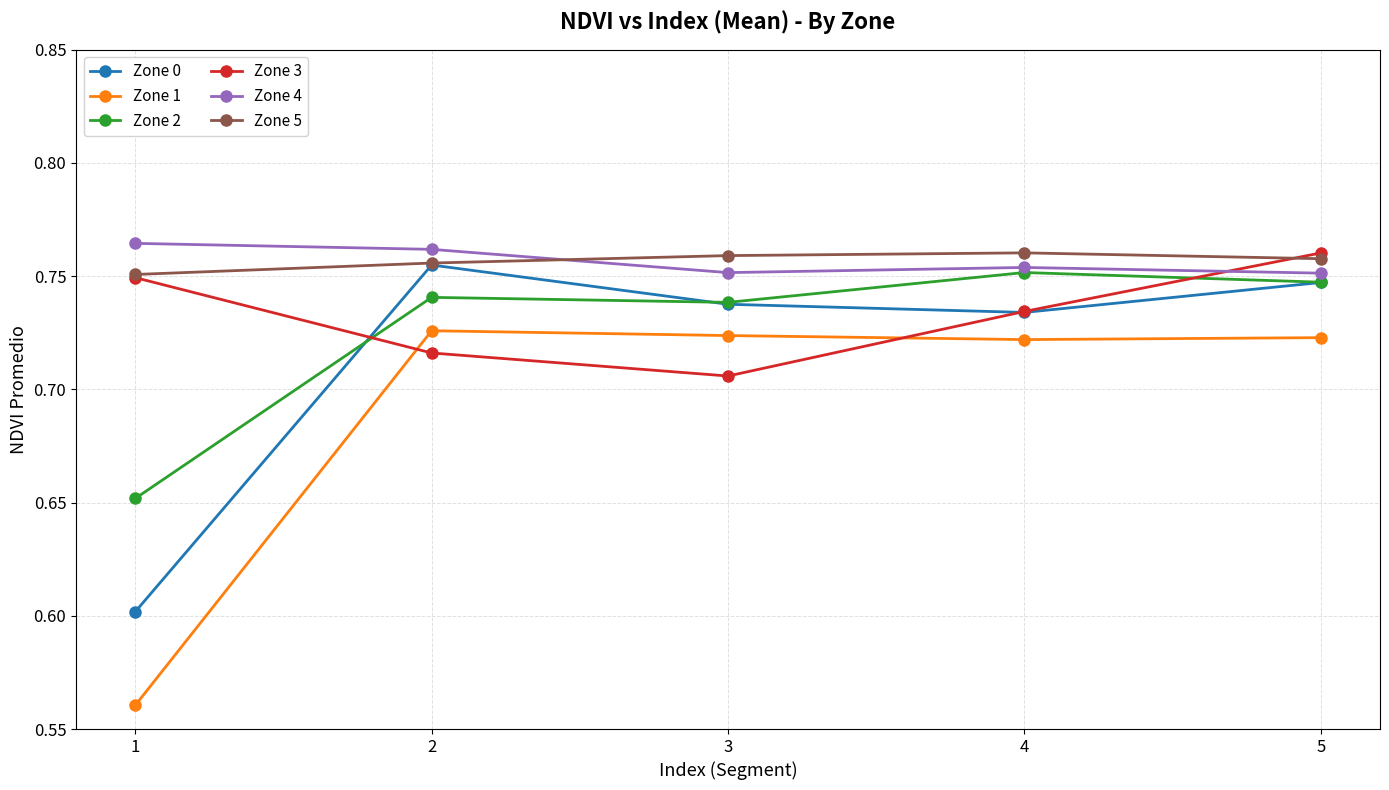

How many Zone 4 values are between 0 and 1?

5